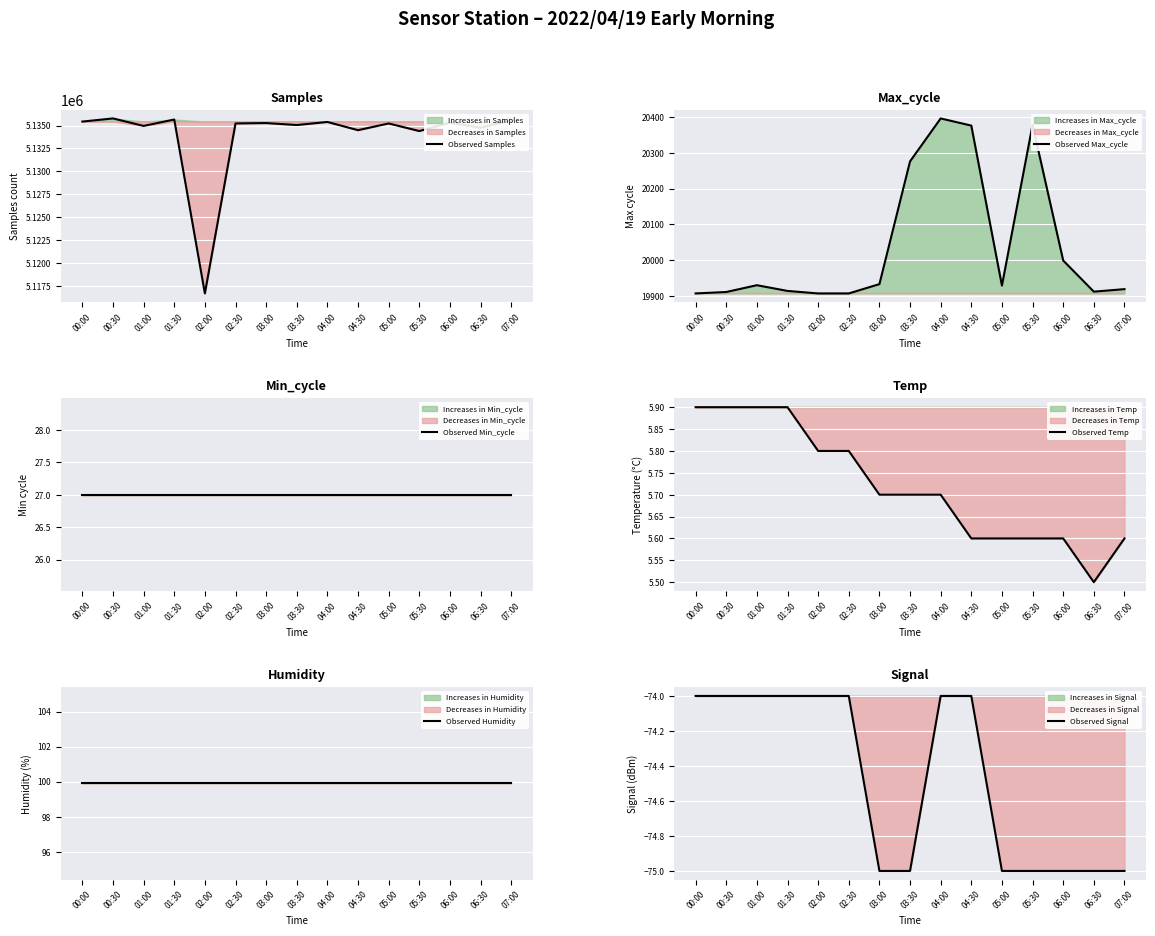

What are all the series names shown in the legend?

Observed Samples, Observed Max_cycle, Observed Min_cycle, Observed Temp, Observed Humidity, Observed Signal